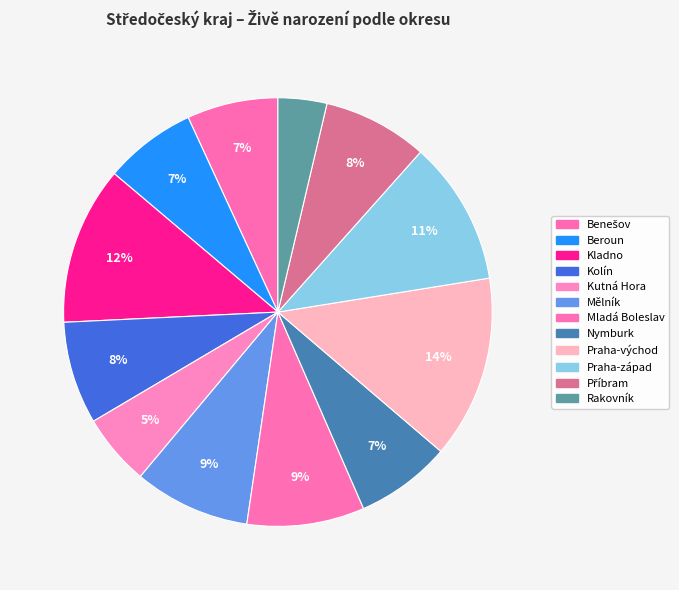

What is the largest slice in the pie chart?

Praha-východ